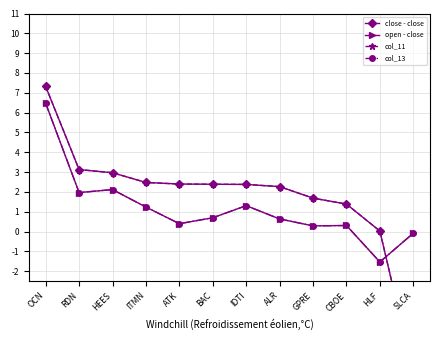

What is the value of the col_11 point at the 5th from the left?

2.4